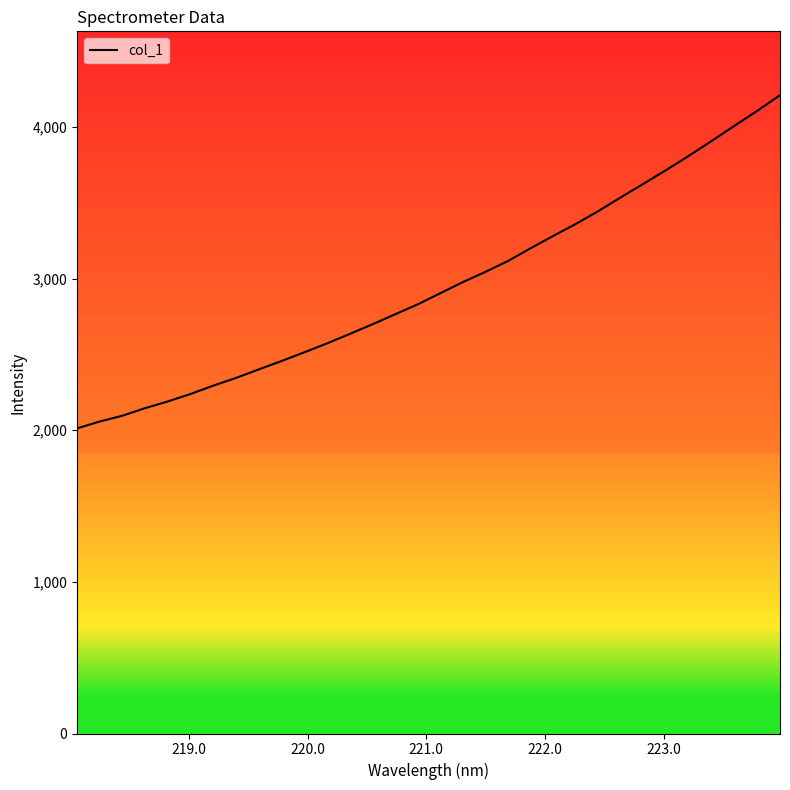

What is the difference between the maximum and minimum values?

2197.6